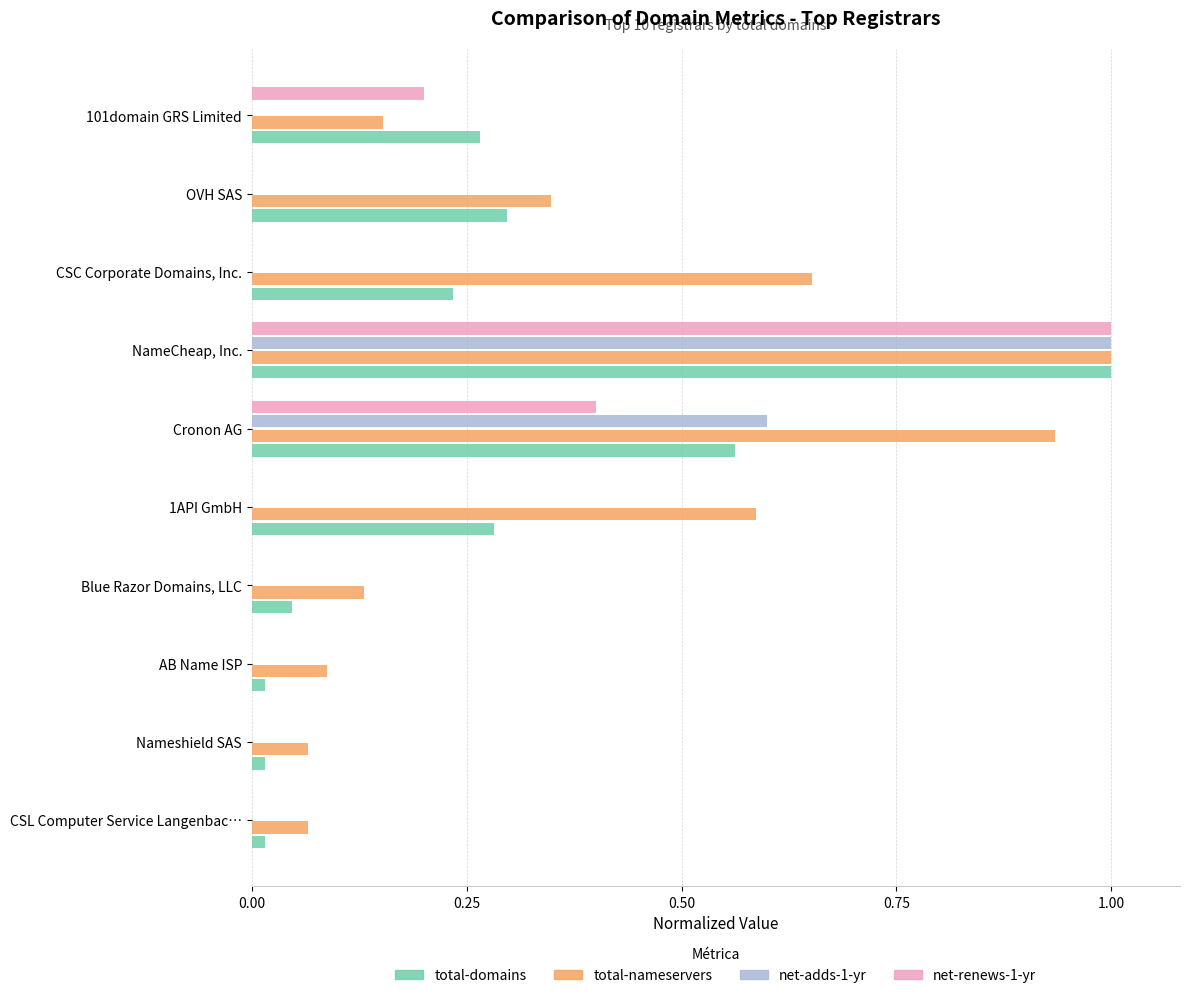

Which series has the largest total across all categories?

total-nameservers